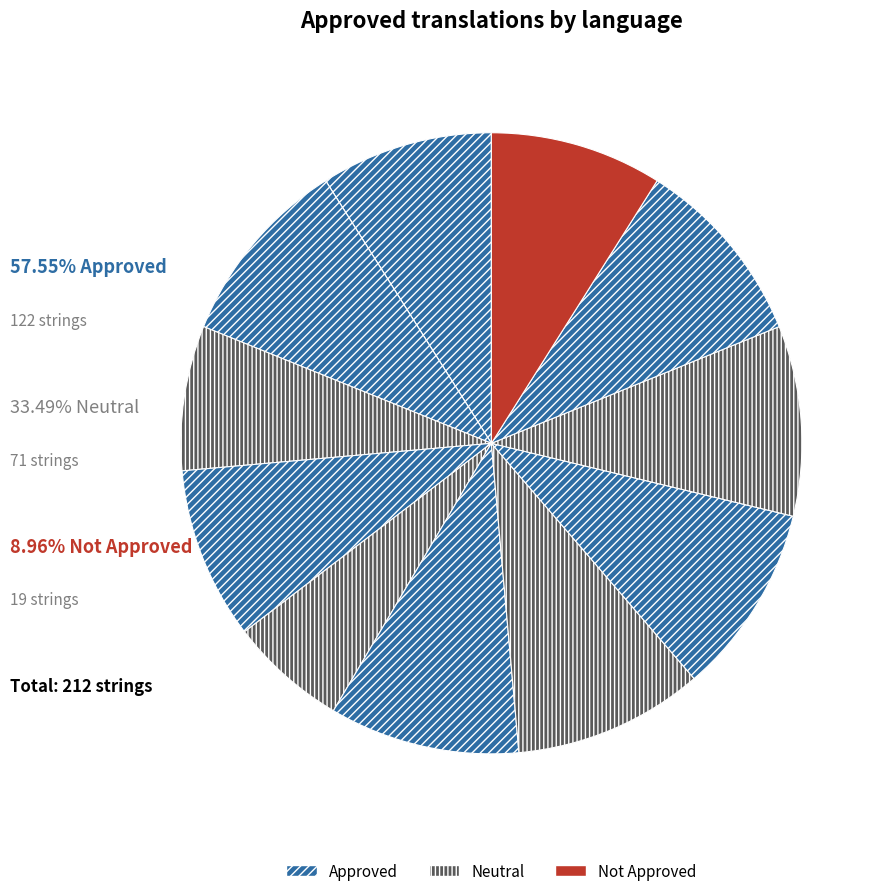

To the nearest percent, what is the difference between the largest and smallest slice percentages?

10%